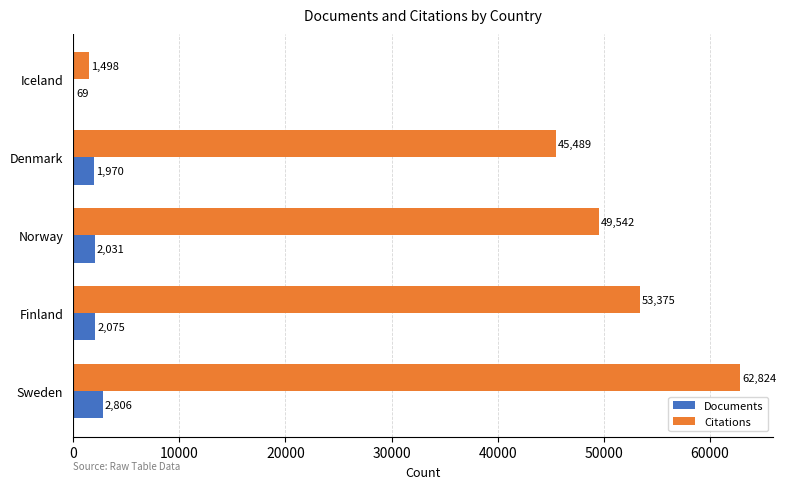

What is the greatest value displayed?

62824